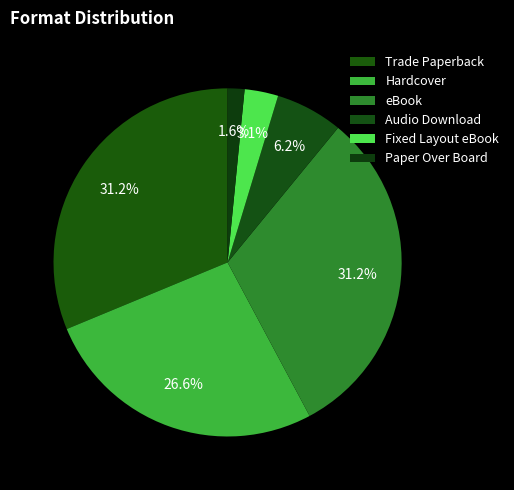

Which has a higher value, eBook or Hardcover?

eBook